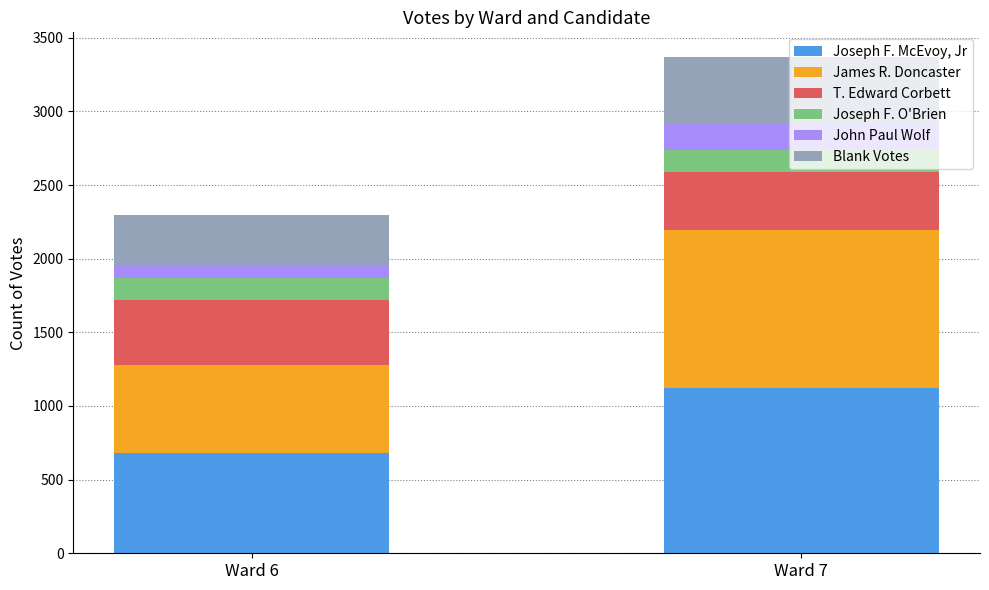

At which category is the sum across all series the highest?

Ward 7